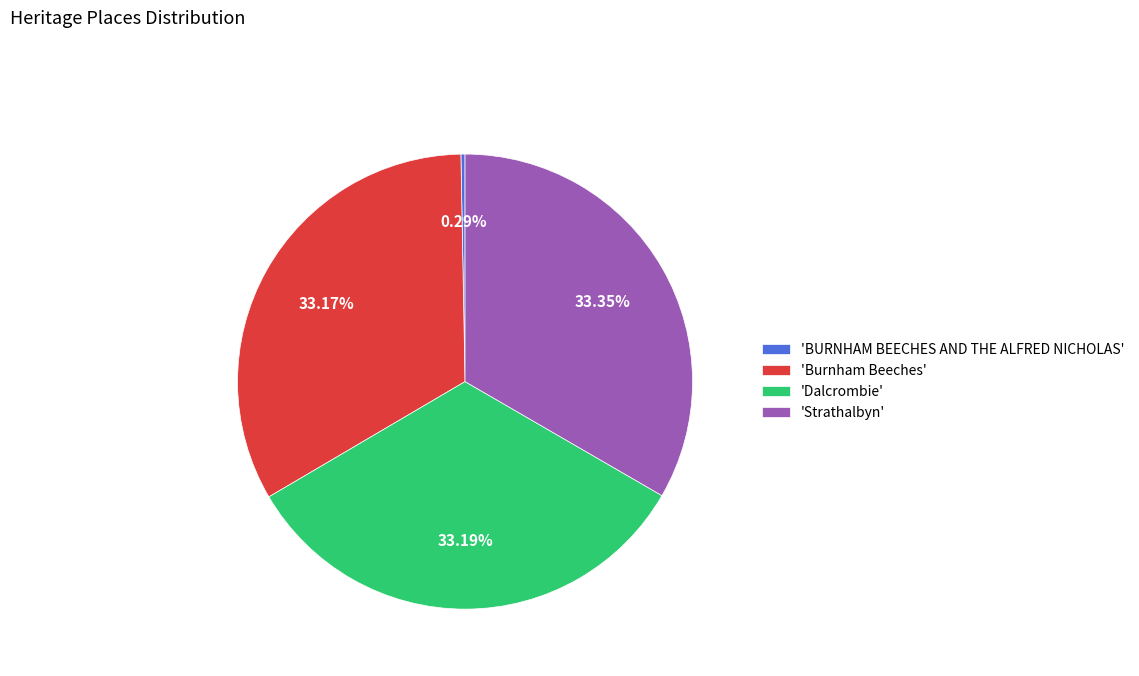

Is there any slice that represents more than half of the pie?

No